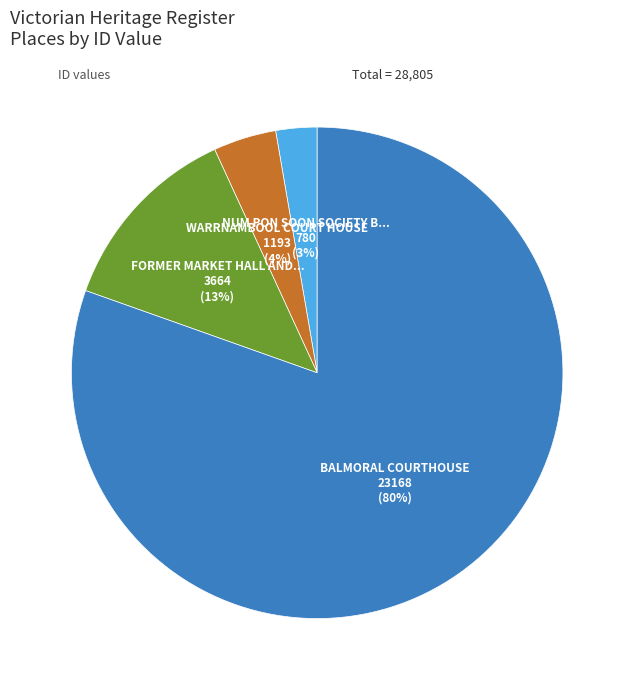

Count the number of slices in the pie.

4